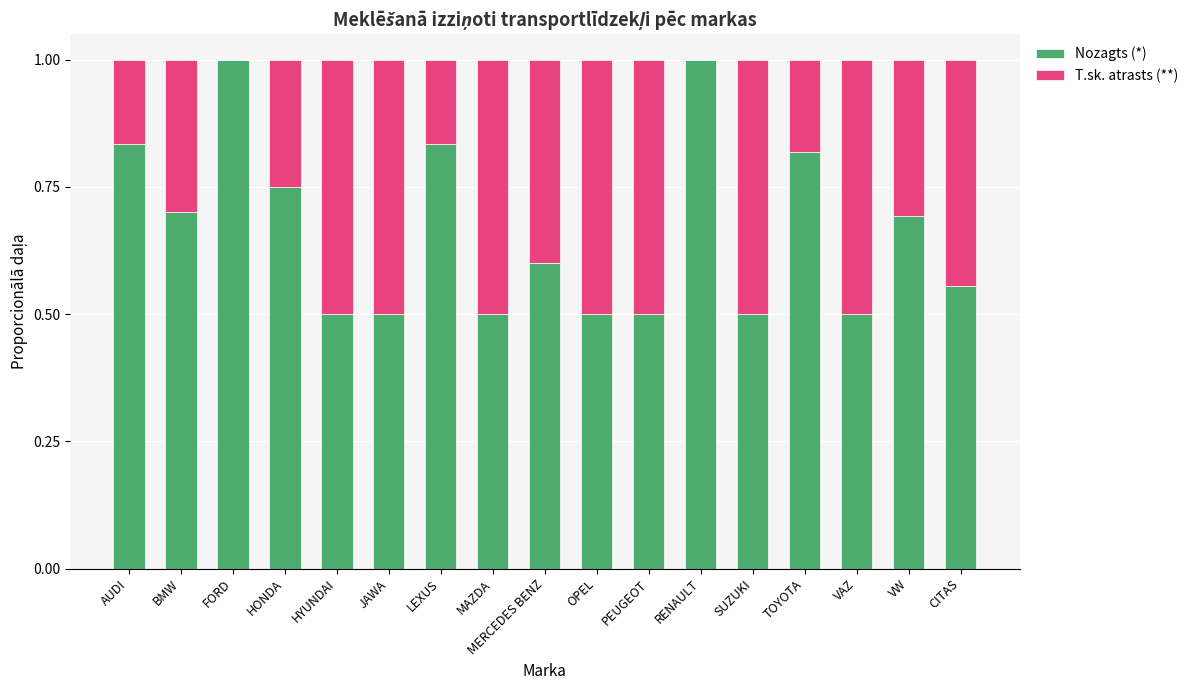

What is the total value across all series at RENAULT?

1.0